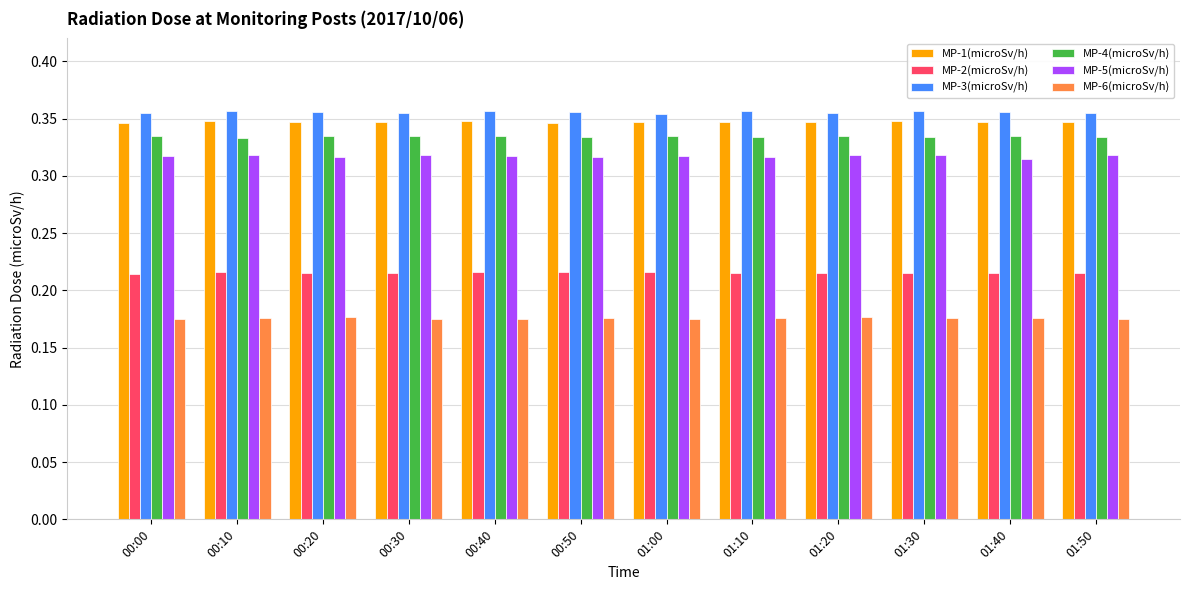

The MP-3(microSv/h) series shows 0.5 at 00:30. True or false?

False